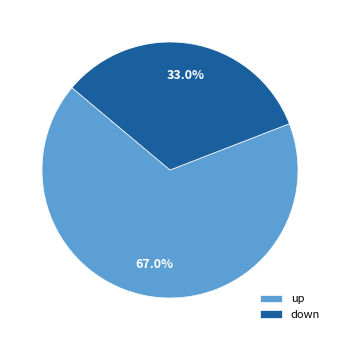

How many slices are in this pie chart?

2